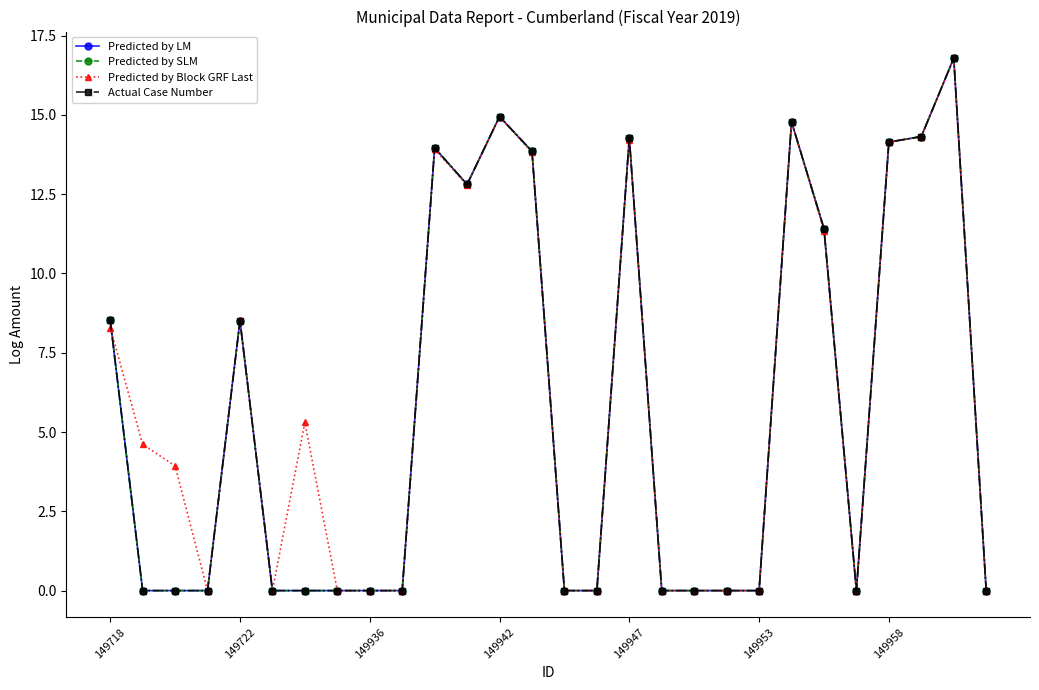

True or false: Predicted by SLM and Predicted by LM intersect in this chart.

False